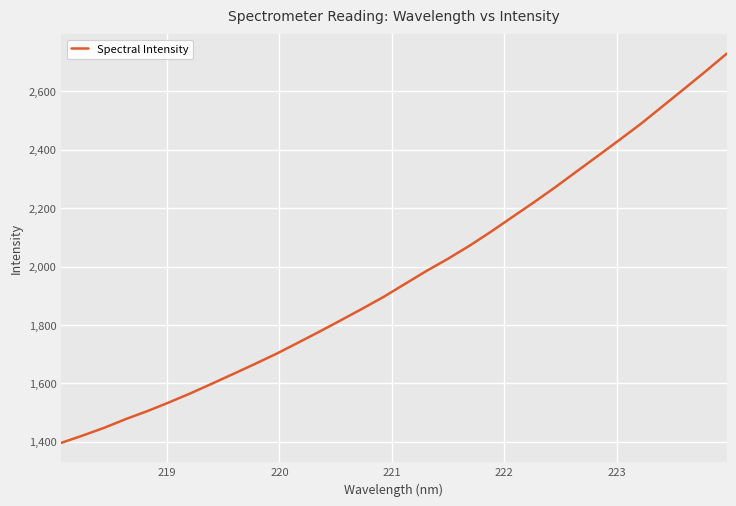

What is the value of the 7th point from the left?

1565.3